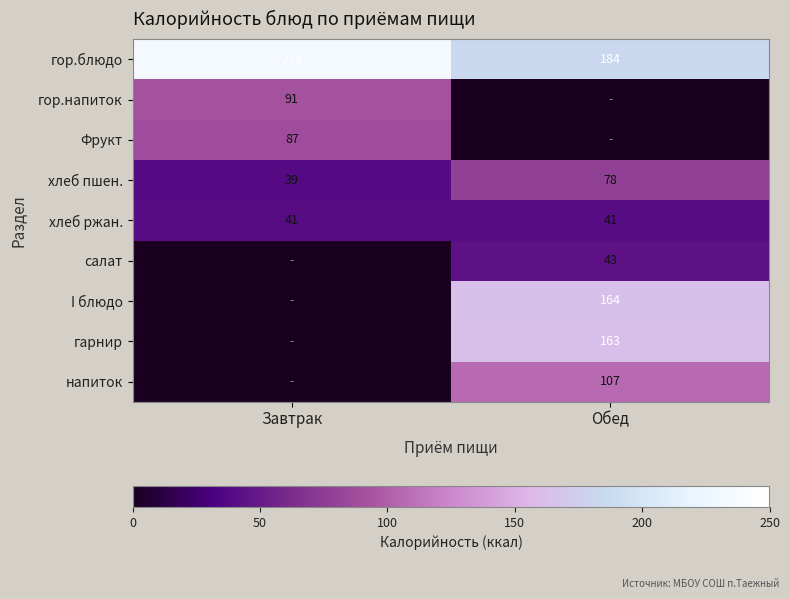

Is it true that гор.блюдо equals 295 at Обед?

False